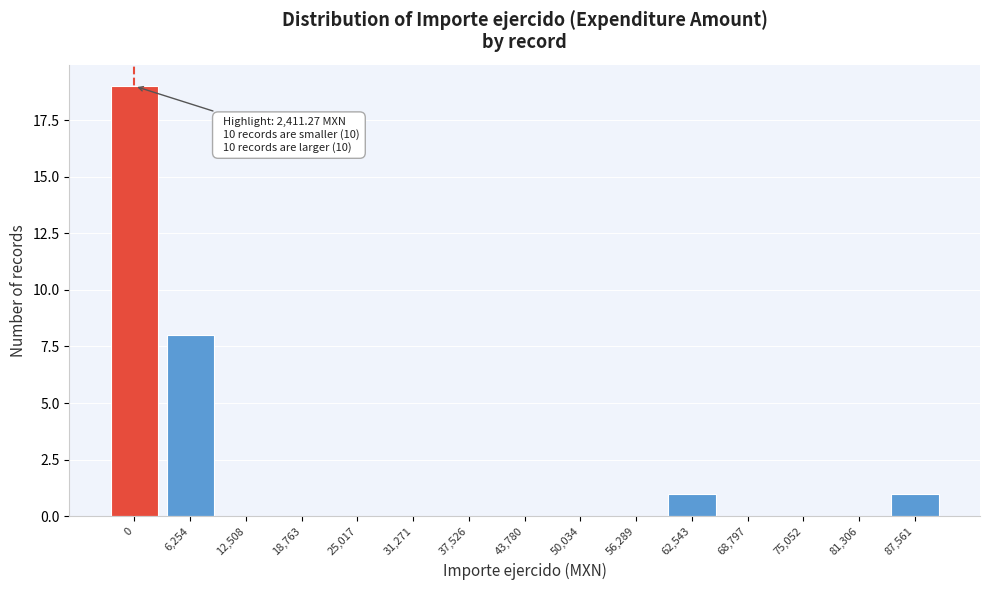

Reading left to right, extract all data points from this chart.

0=19	6,254=8	12,508=0	18,763=0	25,017=0	31,271=0	37,526=0	43,780=0	50,034=0	56,289=0	62,543=1	68,797=0	75,052=0	81,306=0	87,561=1